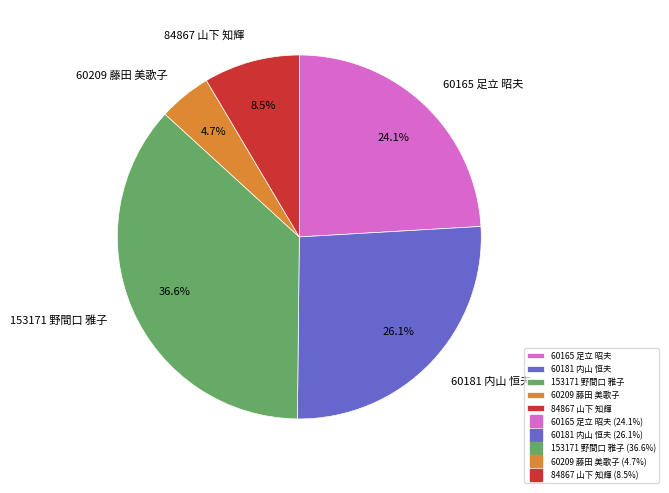

What is the largest slice in the pie chart?

153171 野間口 雅子